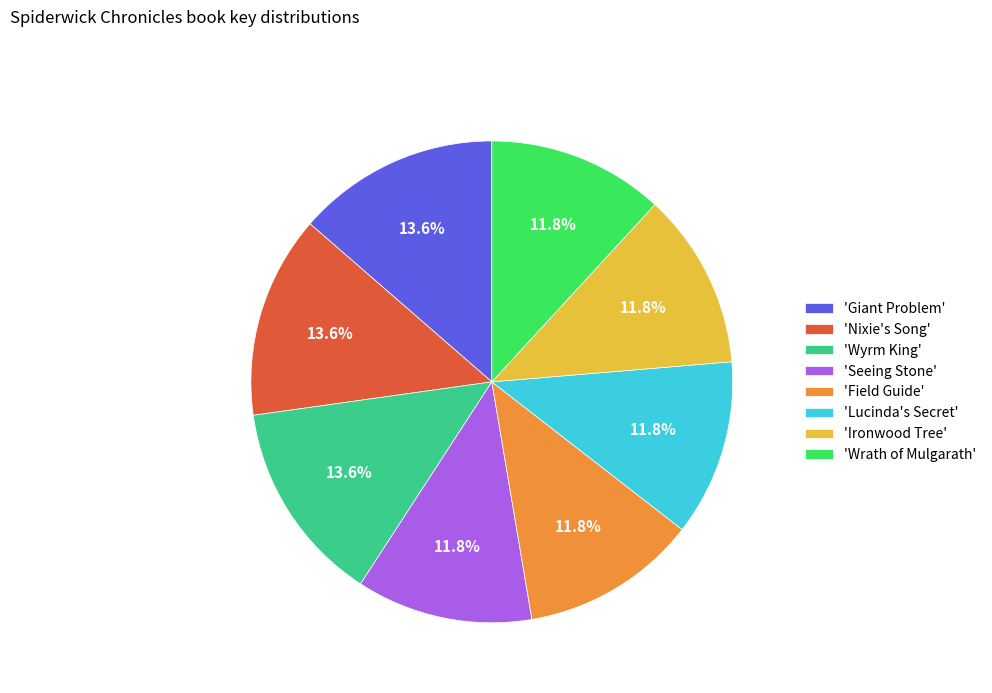

To the nearest percent, what is the difference between the largest and smallest slice percentages?

2%